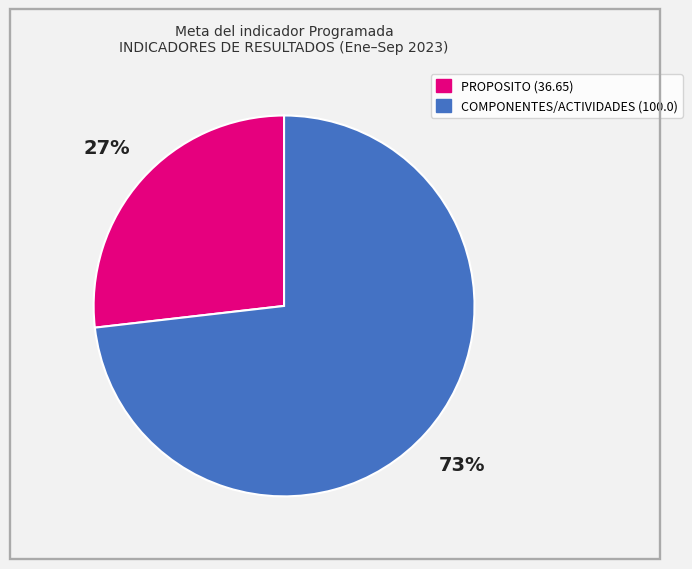

How many segments does this pie chart have?

2